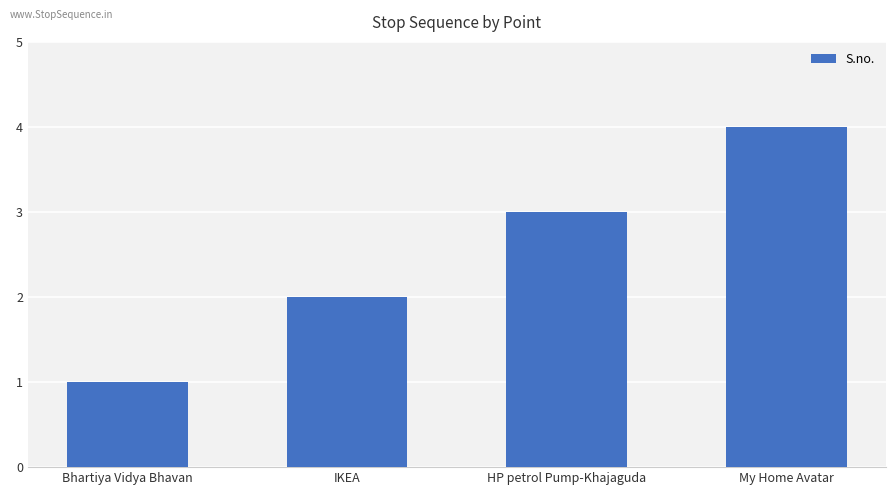

What is the sum of the values at My Home Avatar and Bhartiya Vidya Bhavan?

5